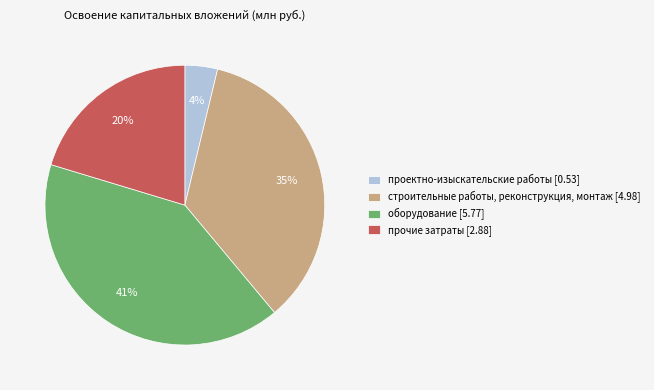

Is строительные работы, реконструкция, монтаж the majority of the pie?

No